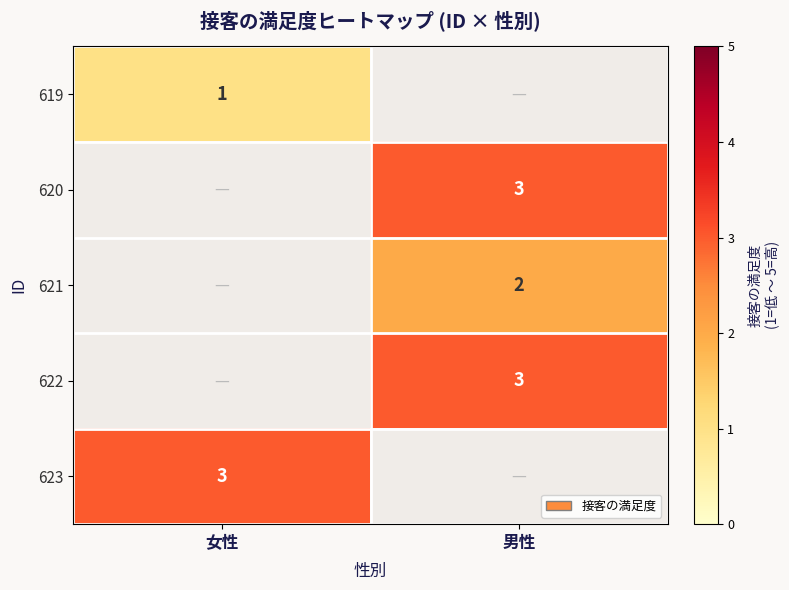

The 619 series shows 2 at 女性. True or false?

False